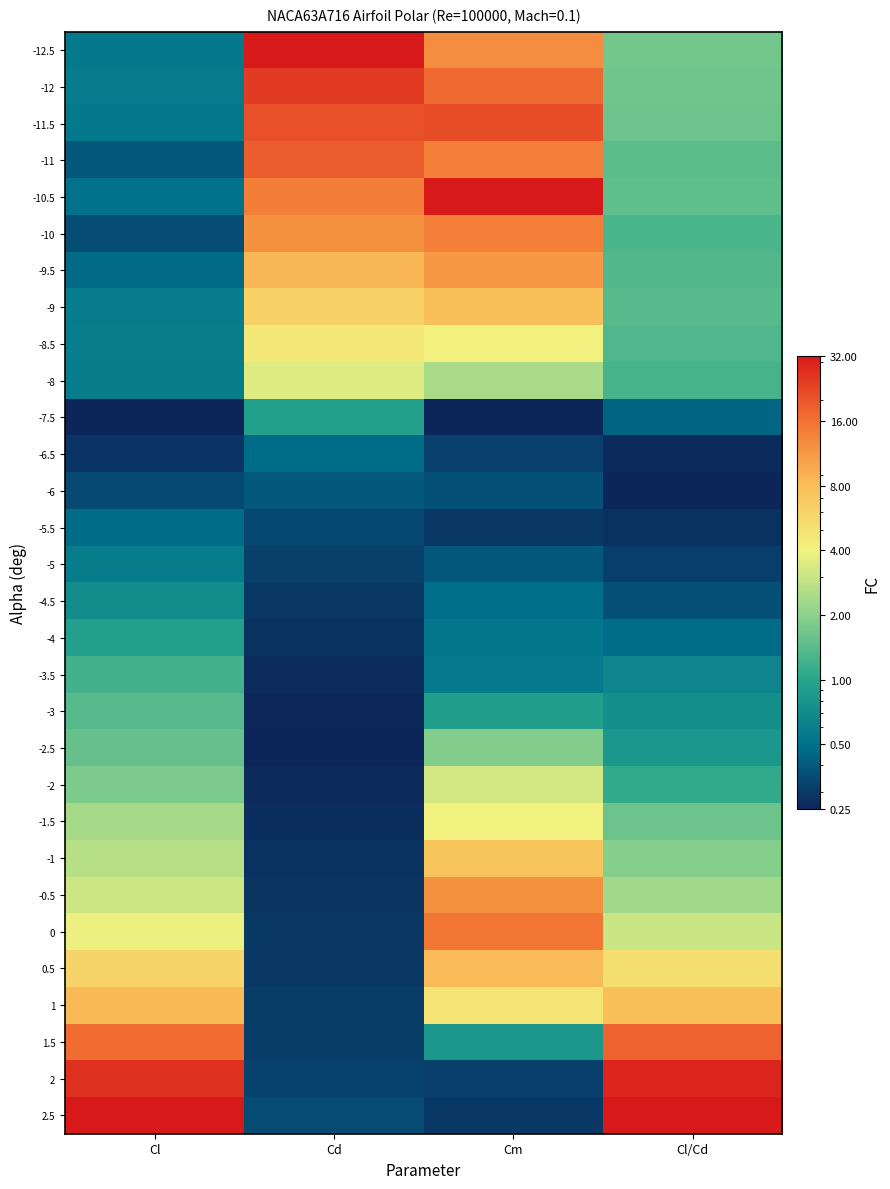

Reading left to right, list all the values displayed in this chart.

-12.5: Cl=0.5	Cd=32.0	Cm=12.5	Cl/Cd=1.7
-12: Cl=0.6	Cd=24.5	Cm=17.1	Cl/Cd=1.7
-11.5: Cl=0.6	Cd=20.8	Cm=21.3	Cl/Cd=1.6
-11: Cl=0.4	Cd=18.7	Cm=14.3	Cl/Cd=1.4
-10.5: Cl=0.5	Cd=14.3	Cm=32.0	Cl/Cd=1.5
-10: Cl=0.4	Cd=12.1	Cm=14.3	Cl/Cd=1.3
-9.5: Cl=0.5	Cd=8.6	Cm=11.3	Cl/Cd=1.4
-9: Cl=0.6	Cd=6.2	Cm=7.9	Cl/Cd=1.4
-8.5: Cl=0.6	Cd=4.6	Cm=4.1	Cl/Cd=1.3
-8: Cl=0.6	Cd=3.5	Cm=2.4	Cl/Cd=1.2
-7.5: Cl=0.2	Cd=0.9	Cm=0.2	Cl/Cd=0.4
-6.5: Cl=0.3	Cd=0.5	Cm=0.3	Cl/Cd=0.3
-6: Cl=0.3	Cd=0.4	Cm=0.4	Cl/Cd=0.2
-5.5: Cl=0.5	Cd=0.3	Cm=0.3	Cl/Cd=0.3
-5: Cl=0.6	Cd=0.3	Cm=0.4	Cl/Cd=0.3
-4.5: Cl=0.7	Cd=0.3	Cm=0.5	Cl/Cd=0.4
-4: Cl=0.9	Cd=0.3	Cm=0.5	Cl/Cd=0.5
-3.5: Cl=1.2	Cd=0.3	Cm=0.6	Cl/Cd=0.6
-3: Cl=1.4	Cd=0.3	Cm=0.9	Cl/Cd=0.7
-2.5: Cl=1.5	Cd=0.2	Cm=1.9	Cl/Cd=0.8
-2: Cl=1.8	Cd=0.3	Cm=3.3	Cl/Cd=1.1
-1.5: Cl=2.4	Cd=0.3	Cm=4.0	Cl/Cd=1.6
-1: Cl=2.7	Cd=0.3	Cm=7.3	Cl/Cd=1.9
-0.5: Cl=3.1	Cd=0.3	Cm=11.9	Cl/Cd=2.3
0: Cl=3.9	Cd=0.3	Cm=15.2	Cl/Cd=3.0
0.5: Cl=5.9	Cd=0.3	Cm=8.3	Cl/Cd=5.2
1: Cl=8.4	Cd=0.3	Cm=4.8	Cl/Cd=7.8
1.5: Cl=16.8	Cd=0.3	Cm=0.8	Cl/Cd=18.0
2: Cl=26.2	Cd=0.3	Cm=0.3	Cl/Cd=28.6
2.5: Cl=32.0	Cd=0.4	Cm=0.3	Cl/Cd=32.0